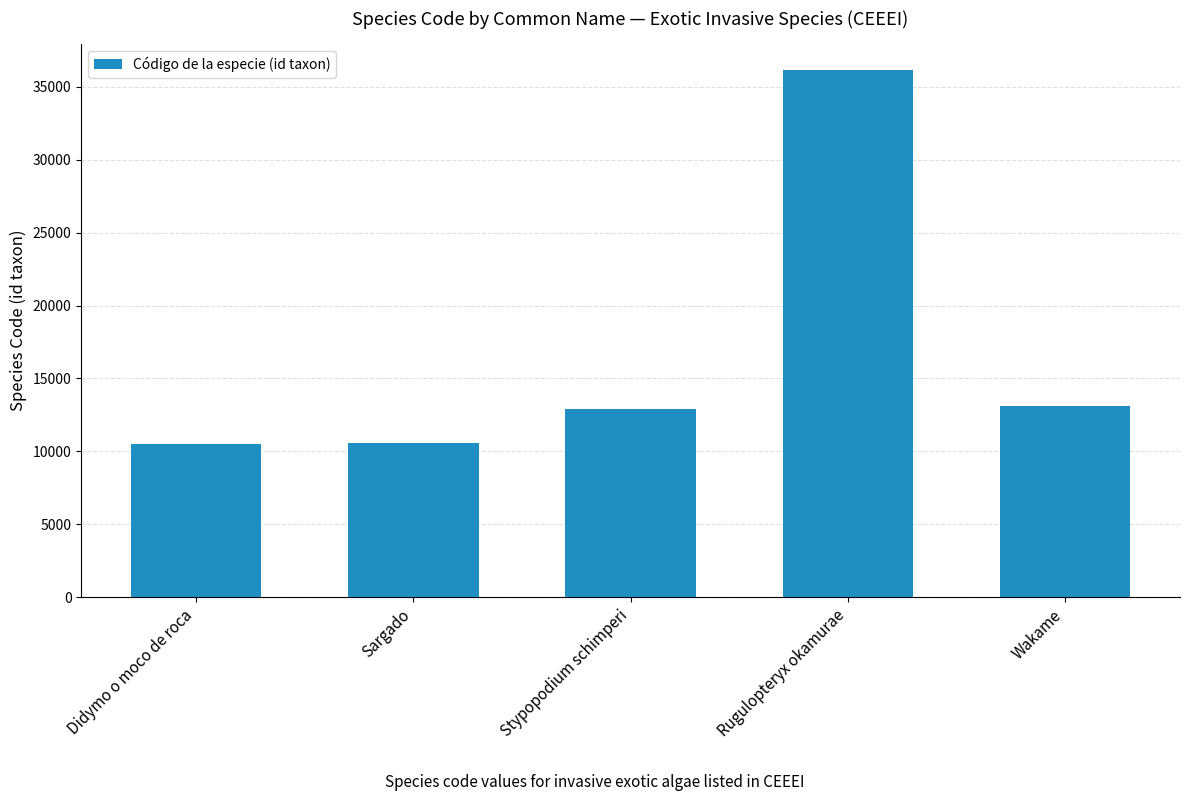

What value does the data have at Rugulopteryx okamurae?

36127